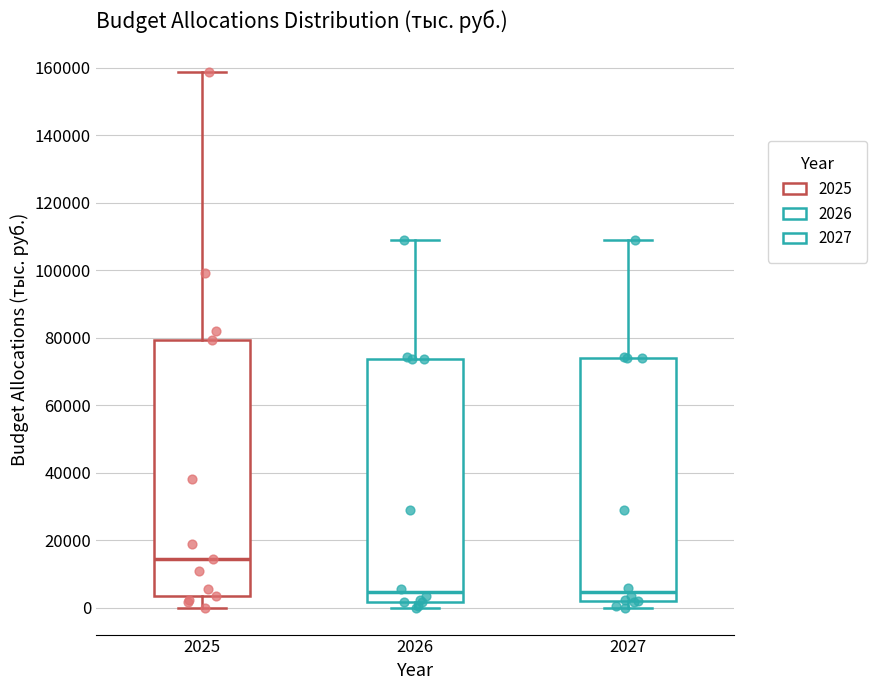

Where does the lower whisker of the box at x = 2025 end on the y-axis? The values are not printed on the chart, so give them approximately, as read against the axis.

0